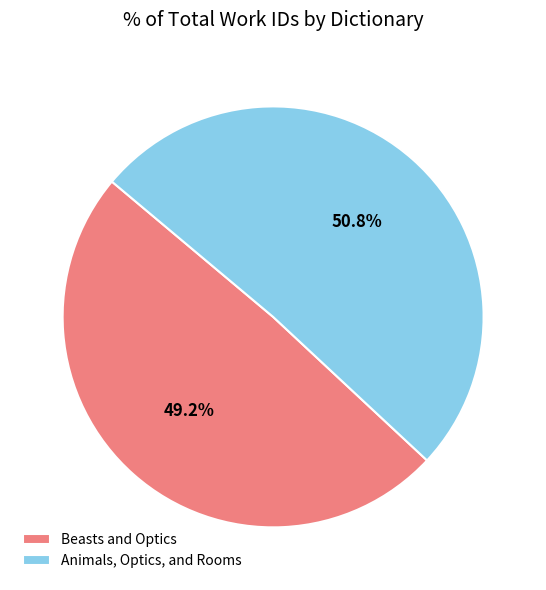

Between Animals, Optics, and Rooms and Beasts and Optics, which is larger?

Animals, Optics, and Rooms